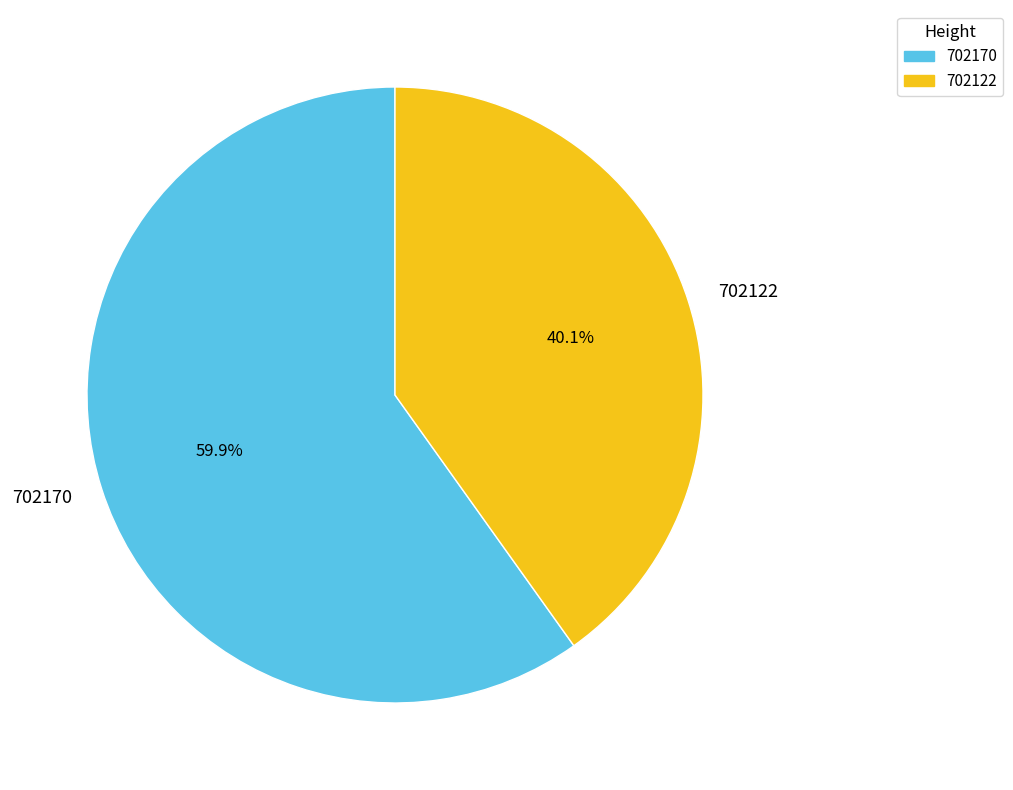

Rank the categories by value from lowest to highest.

702122, 702170